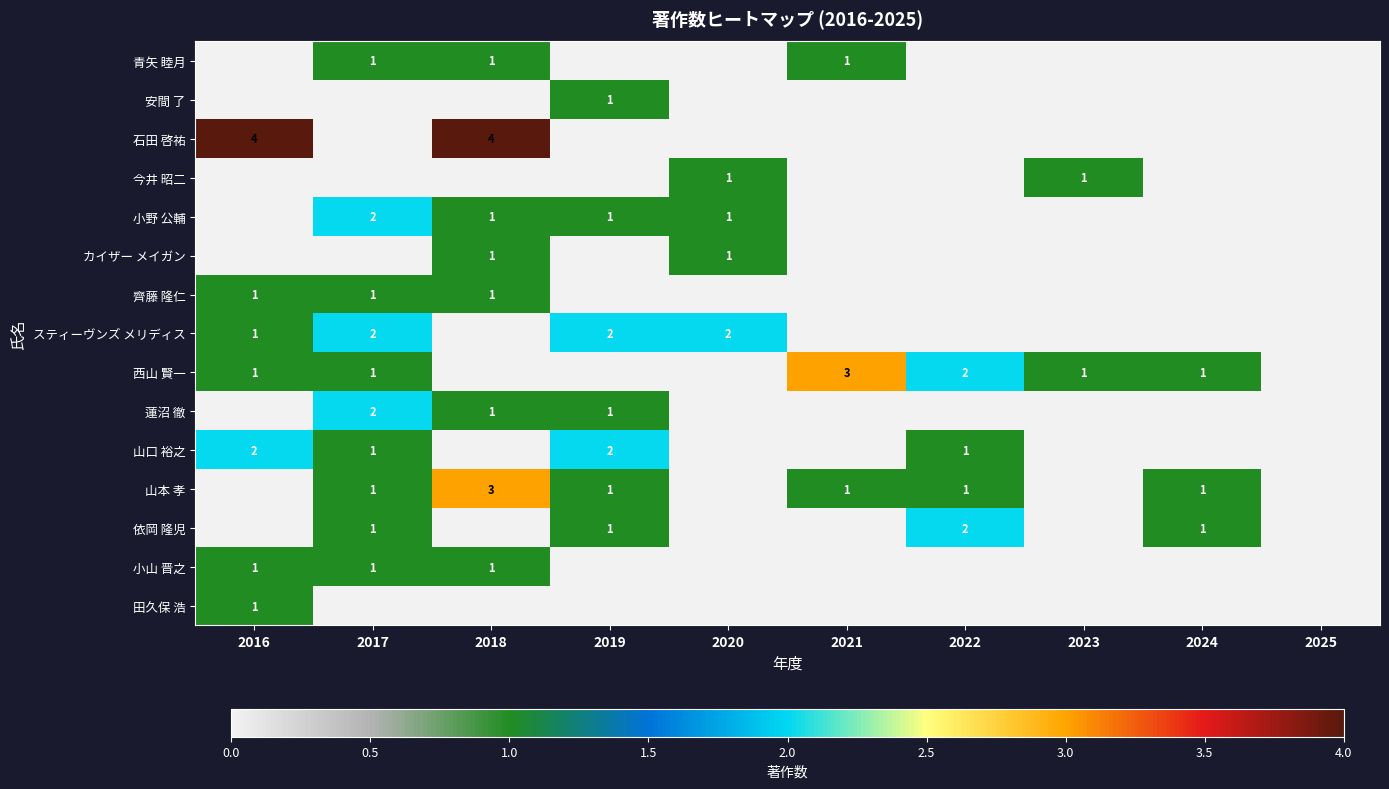

Is it true that 青矢 睦月 equals 1 at 2021?

True